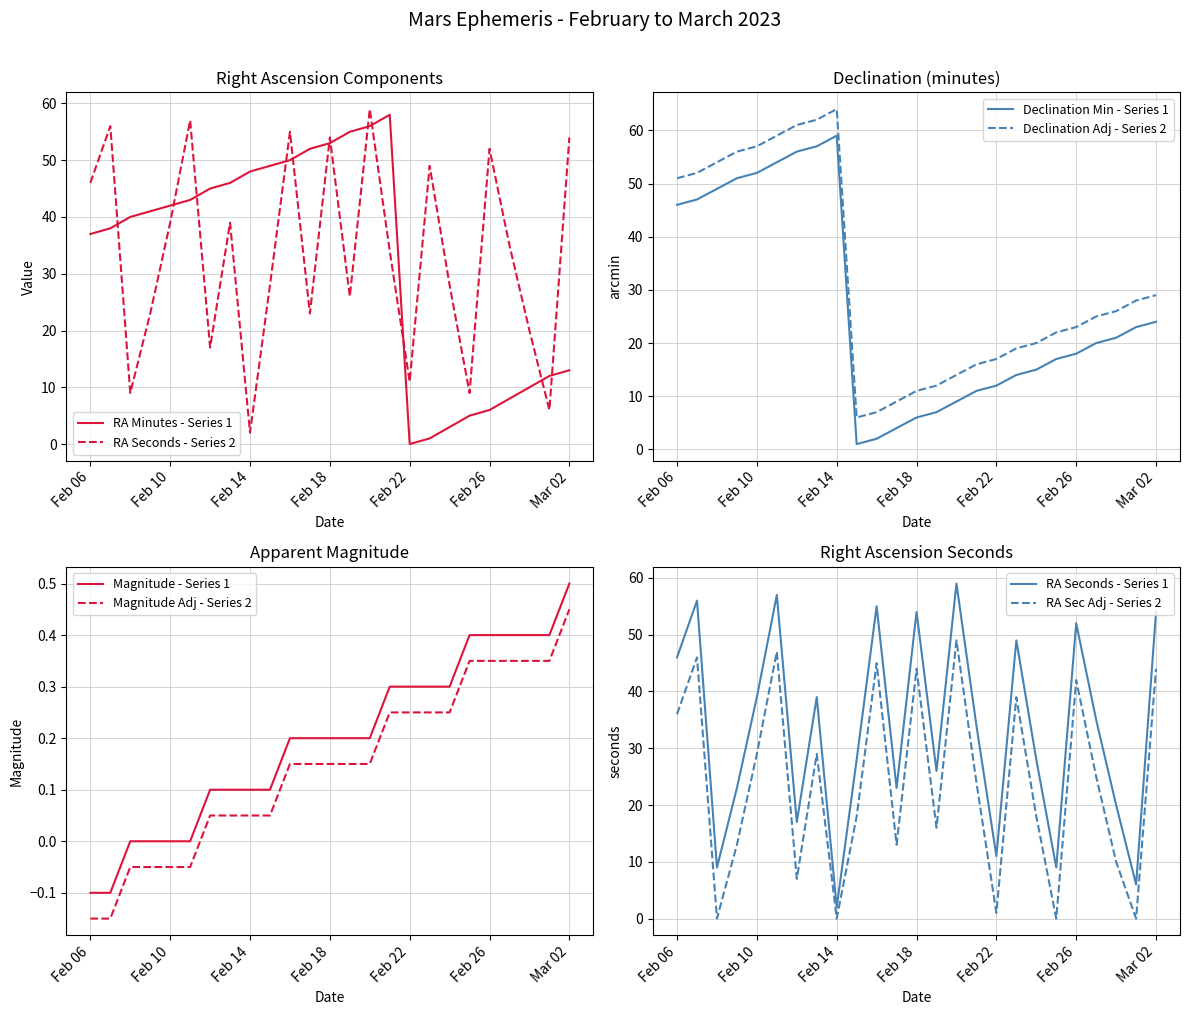

How many times do Declination (min) and Right Ascension (min) cross each other?

2